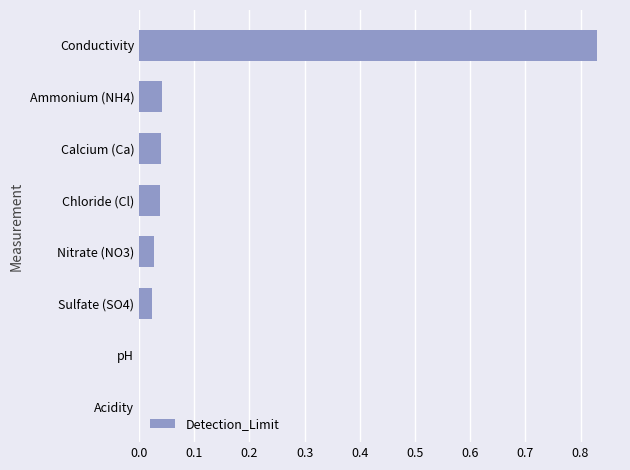

Which label corresponds to the largest value in the chart?

Conductivity